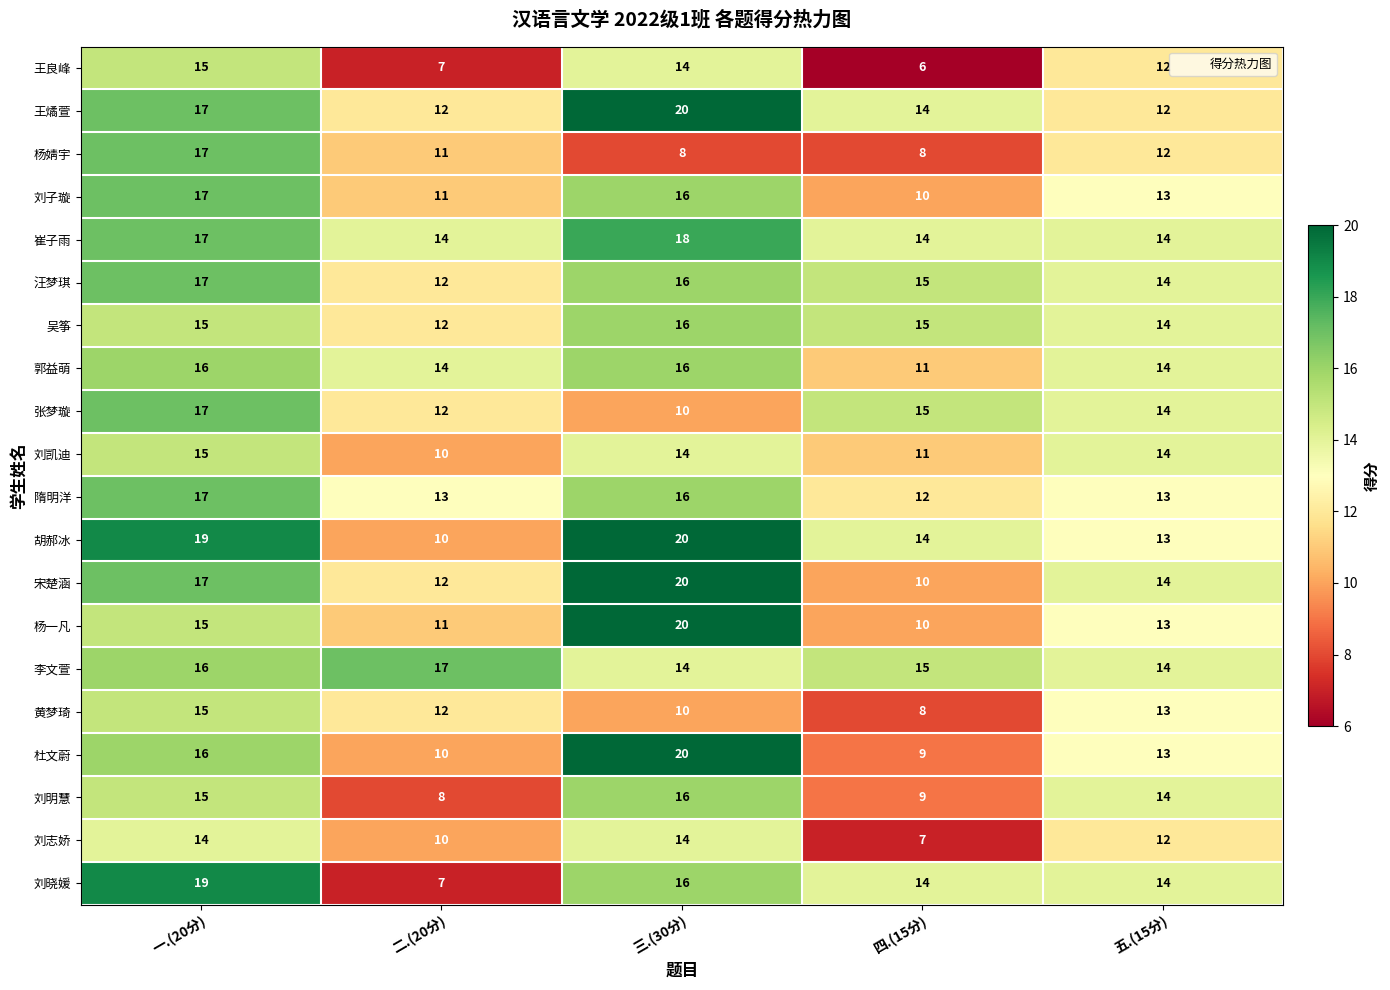

The value of 杜文蔚 at 四.(15分) is 6. True or false?

False